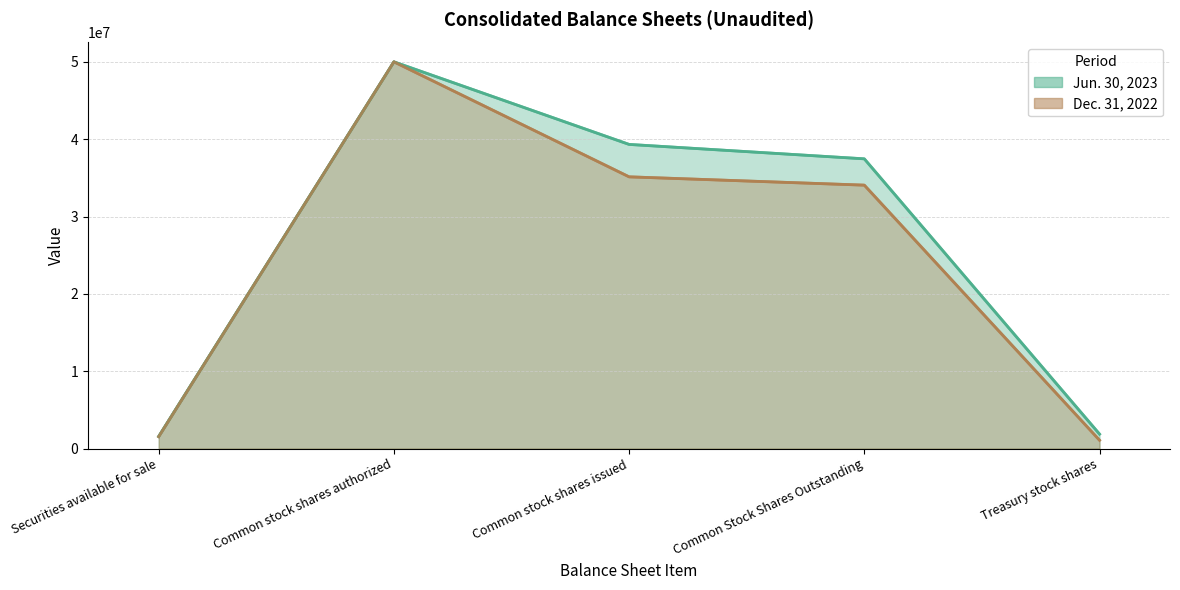

Is it true that Jun. 30, 2023 equals 465834 at Treasury stock shares?

False